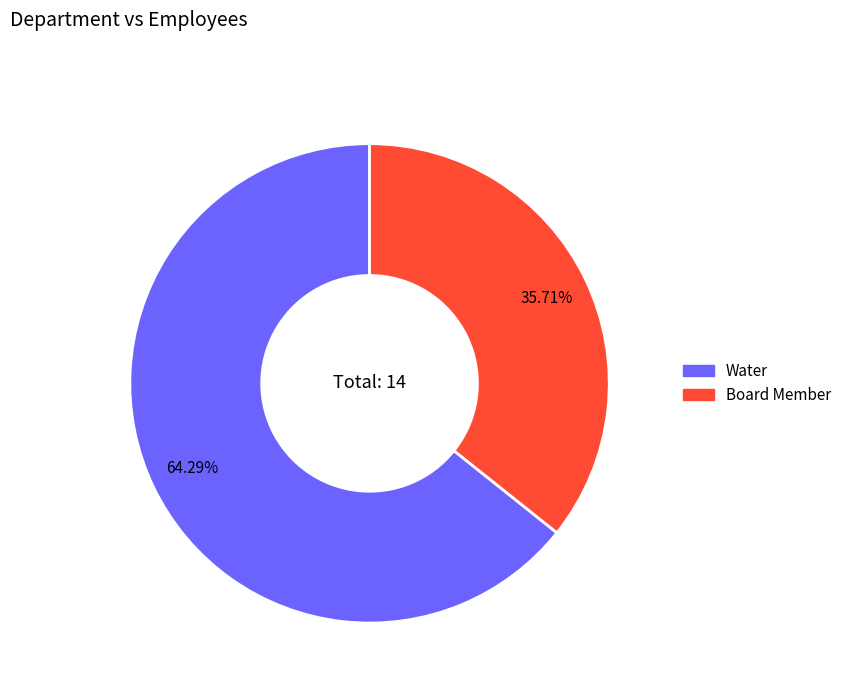

How much of the chart is everything except Board Member?

64.3%